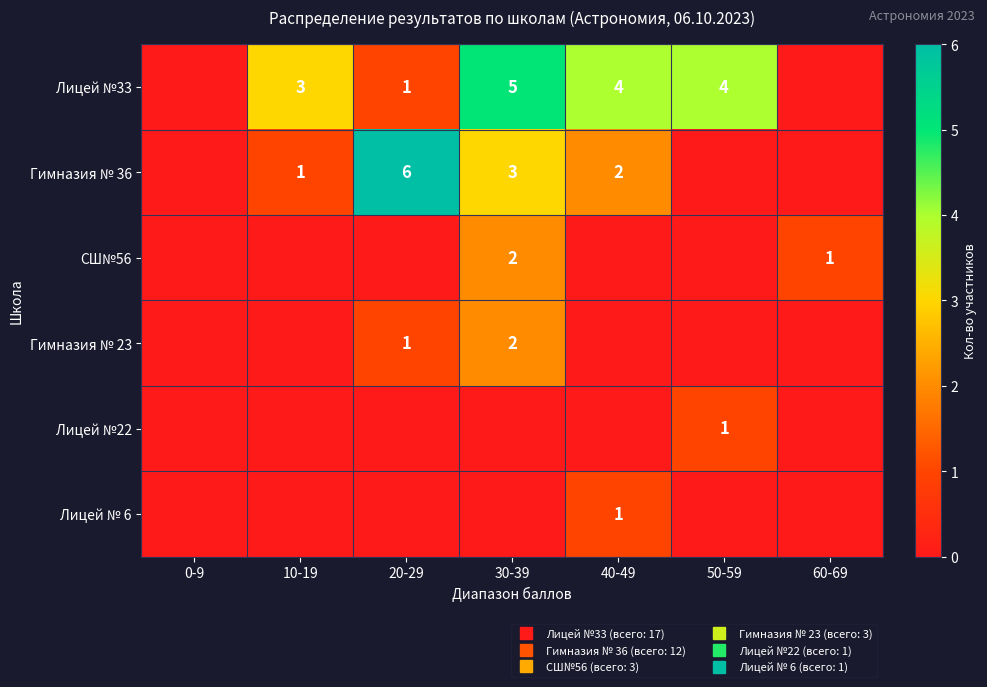

The Лицей №22 series shows -1 at 0-9. True or false?

False